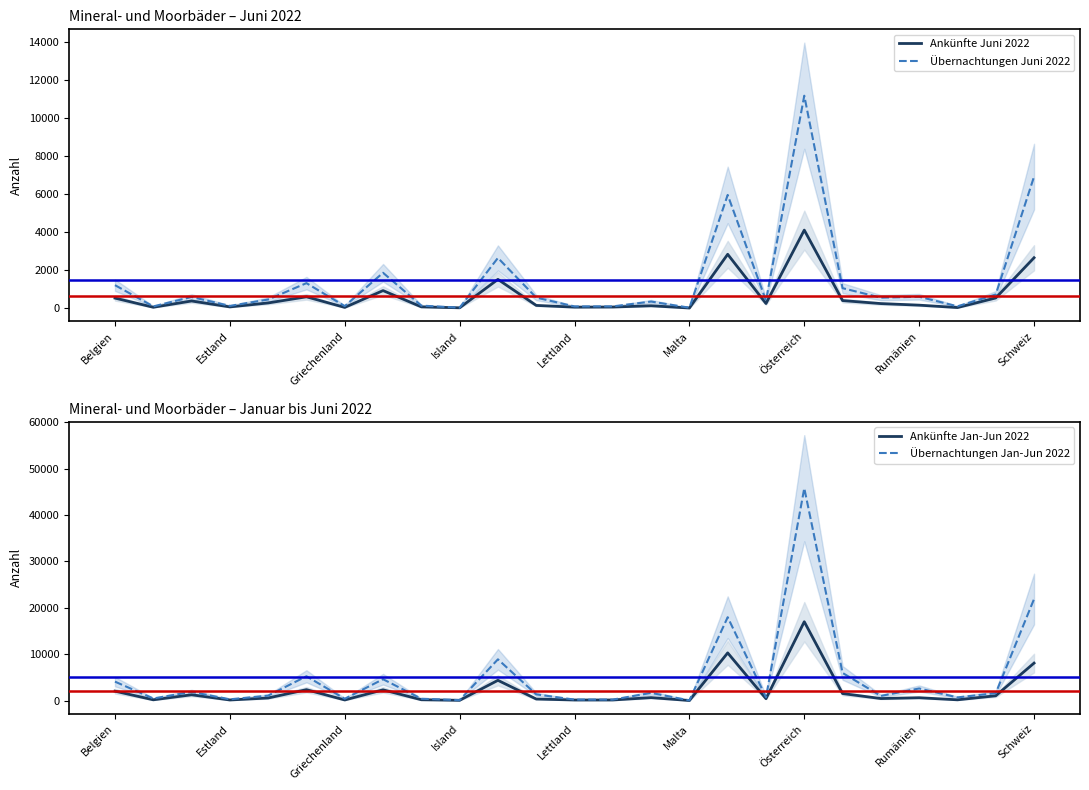

How many interior local peaks does the Übernachtungen Juni 2022 series have?

8